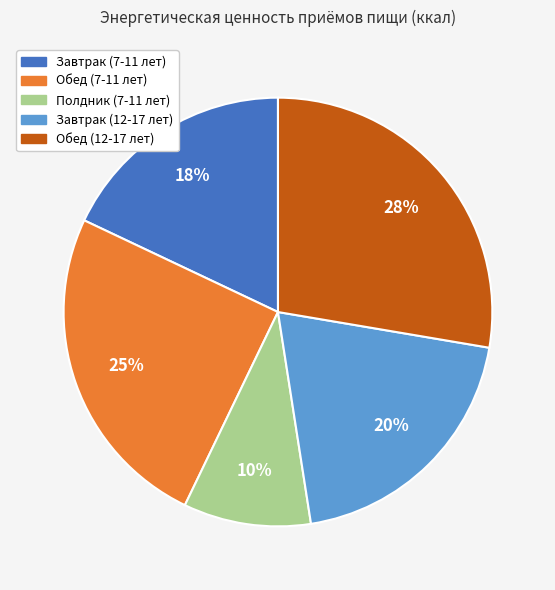

To the nearest percent, what is the difference between the largest and smallest slice percentages?

18%